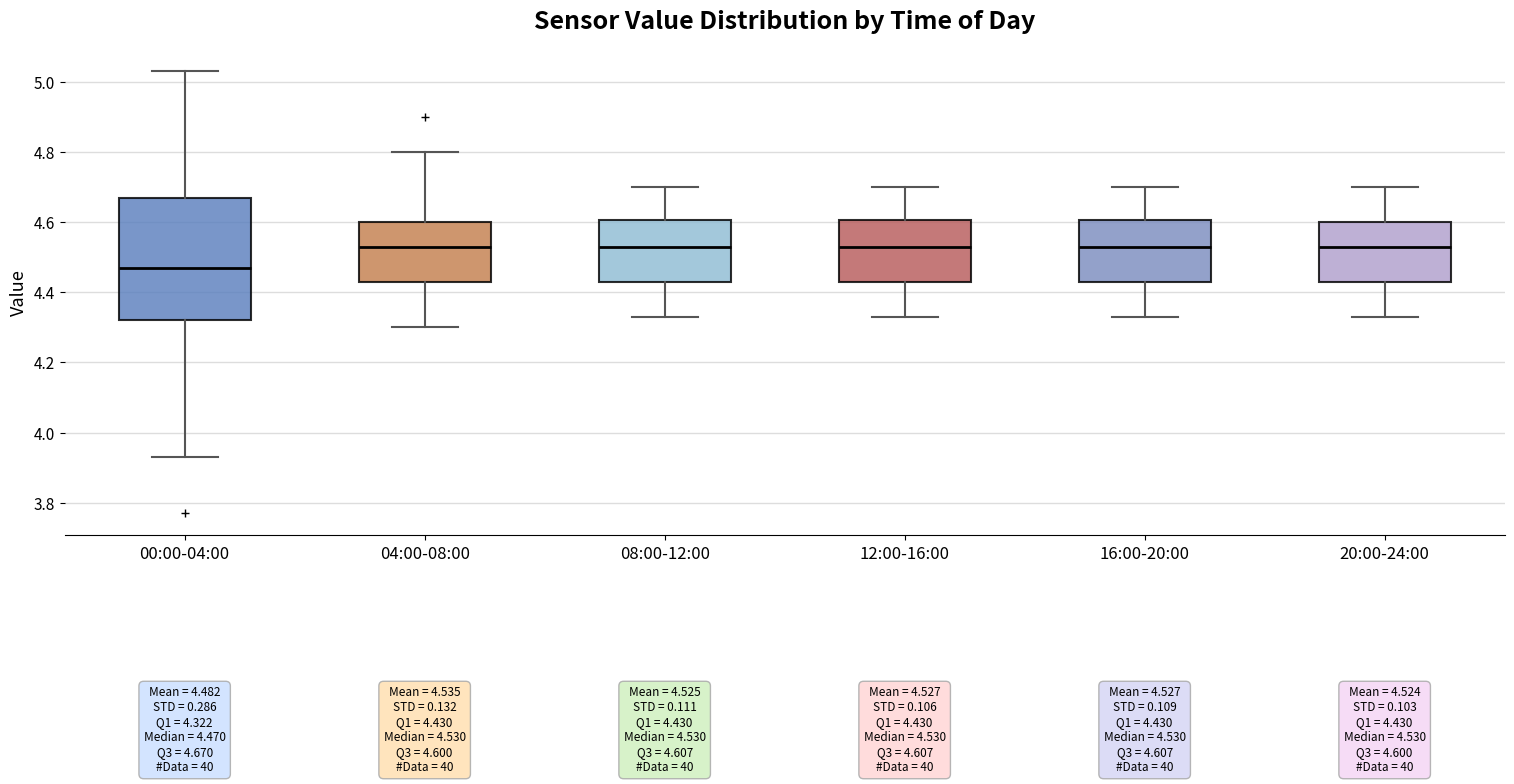

Comparing the boxes themselves (not the whiskers), which one is the tallest?

00:00-04:00